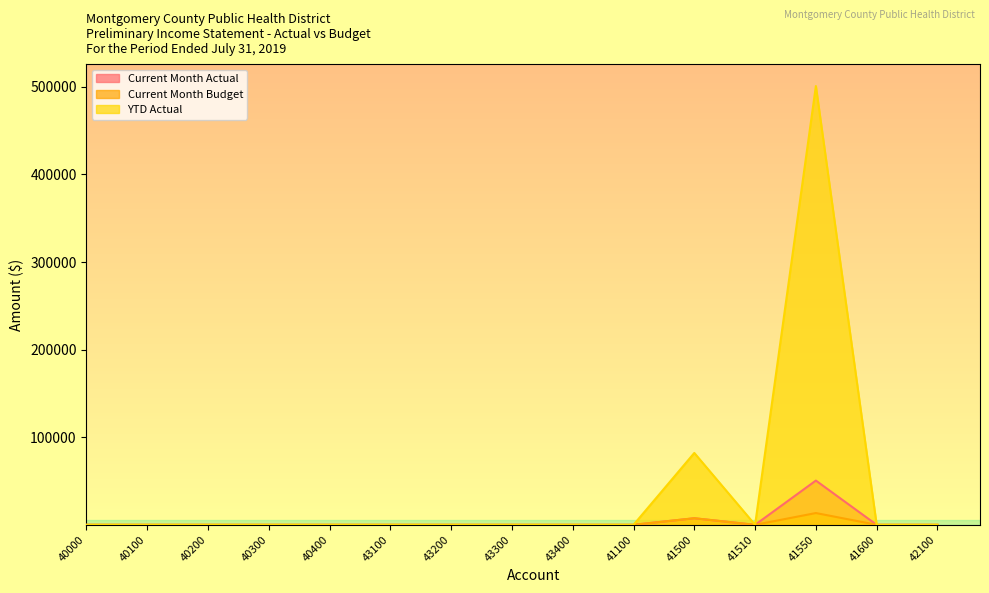

How many values in Current Month Budget are above zero?

2